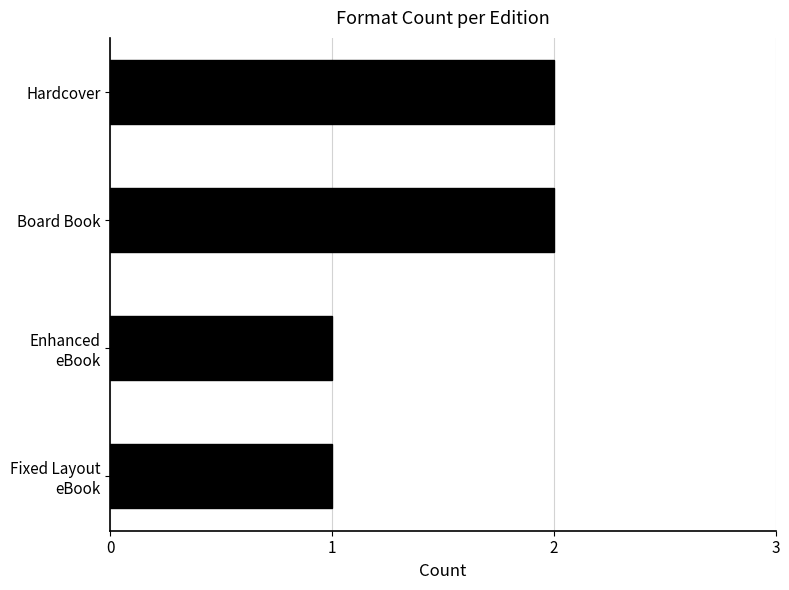

What is the sum of all values?

6